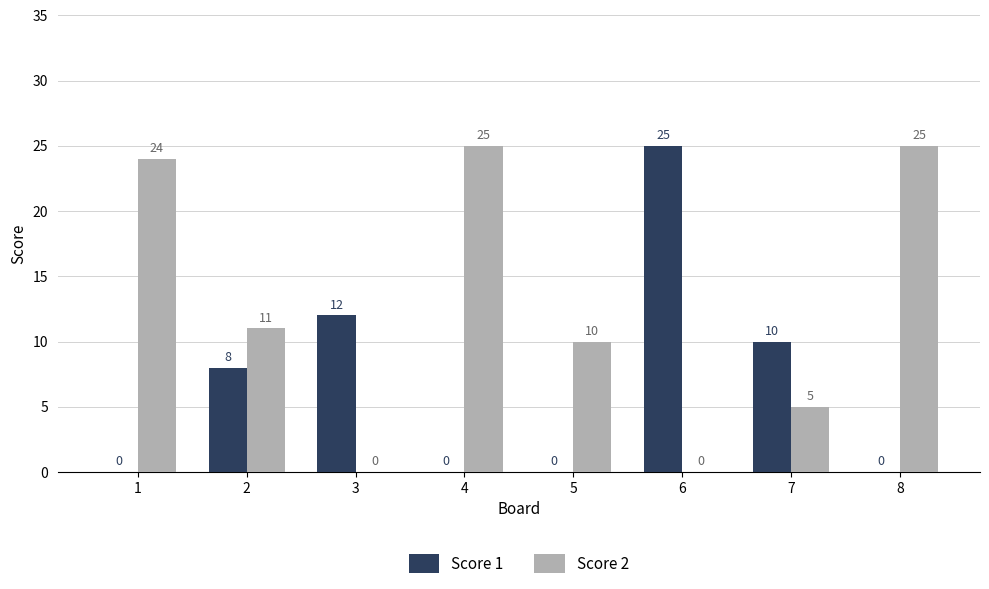

The value of Score 2 at 5 is 10. True or false?

True